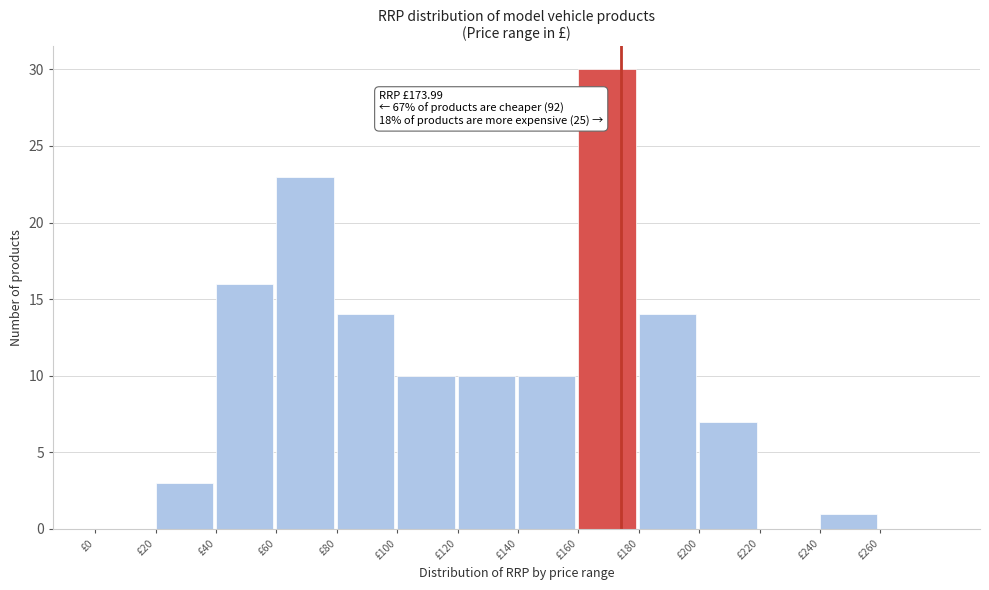

Over which range of the x-axis is the bar tallest?

160 to 180